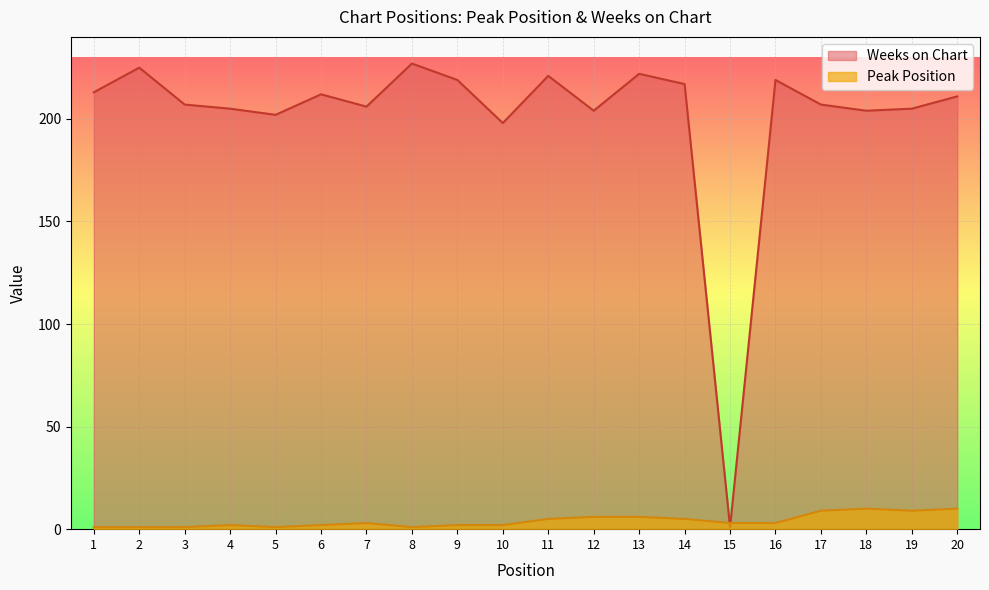

What is the approximate value of Weeks on Chart at 12, to the nearest 10?

200